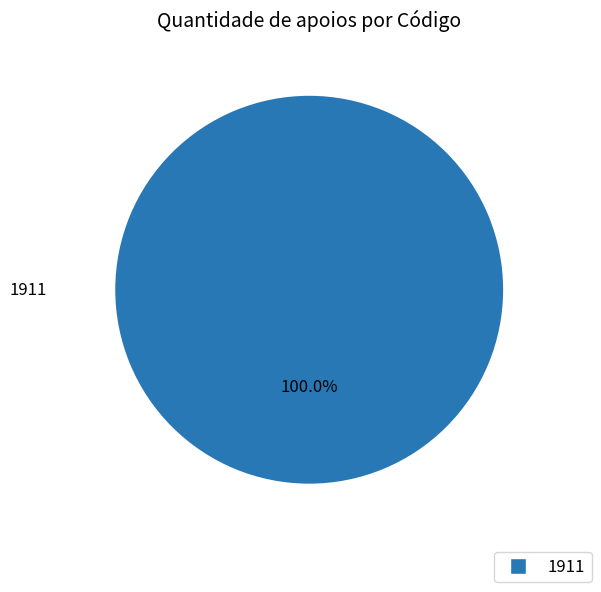

Does any single category account for the majority?

Yes